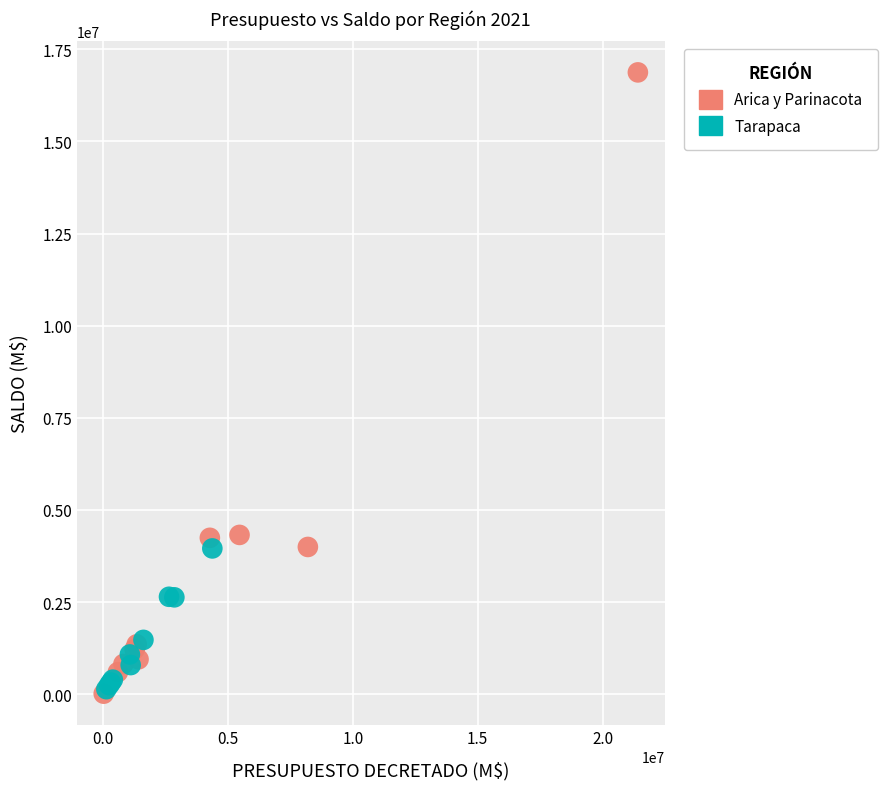

Which series has the largest Y range (max minus min)?

Arica y Parinacota